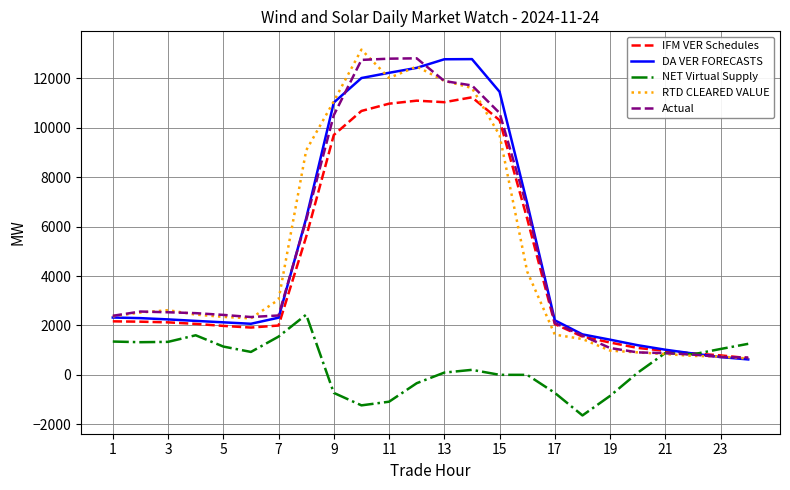

What is the difference between the maximum and second lowest values in the Actual series?

12080.4